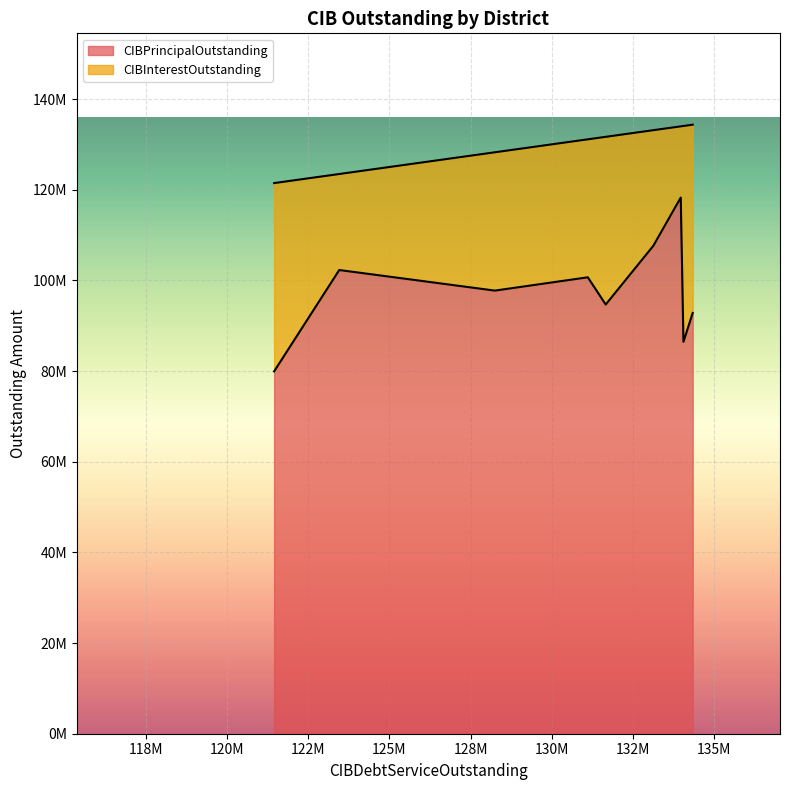

Where does the CIBInterestOutstanding series first go above 30508612?

Harris-Waller Counties MUD 03